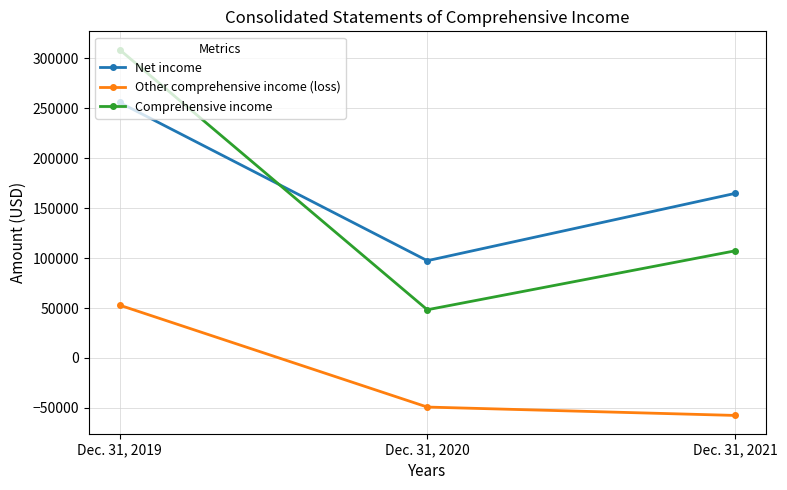

What is the difference between the maximum and minimum values in the Comprehensive income series?

260155